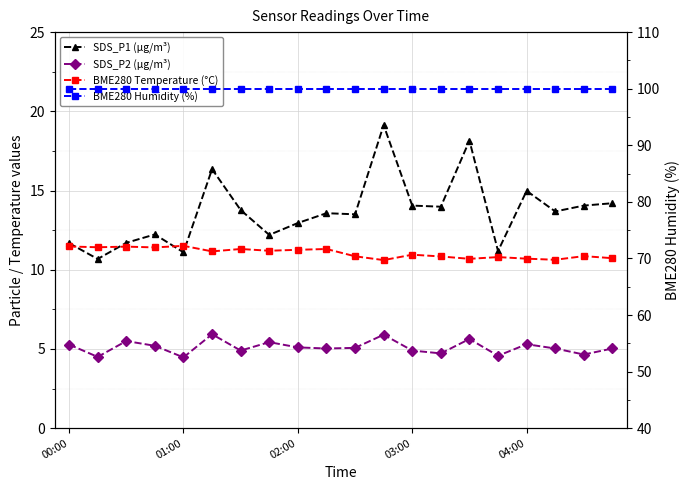

Reading left to right, transcribe all the data shown in this chart.

SDS_P1 (µg/m³): 11.7	10.7	11.7	12.2	11.1	16.4	13.8	12.2	12.9	13.6	13.5	19.1	14.1	14.0	18.1	11.2	15.0	13.7	14.1	14.2
SDS_P2 (µg/m³): 5.3	4.5	5.5	5.2	4.5	5.9	4.9	5.4	5.1	5.0	5.1	5.9	4.9	4.7	5.6	4.6	5.3	5.0	4.7	5.0
BME280 Temperature (°C): 11.5	11.4	11.5	11.4	11.5	11.2	11.3	11.2	11.3	11.3	10.8	10.6	10.9	10.8	10.7	10.8	10.7	10.6	10.9	10.7
BME280 Humidity (%): 100.0	100.0	100.0	100.0	100.0	100.0	100.0	100.0	100.0	100.0	100.0	100.0	100.0	100.0	100.0	100.0	100.0	100.0	100.0	100.0